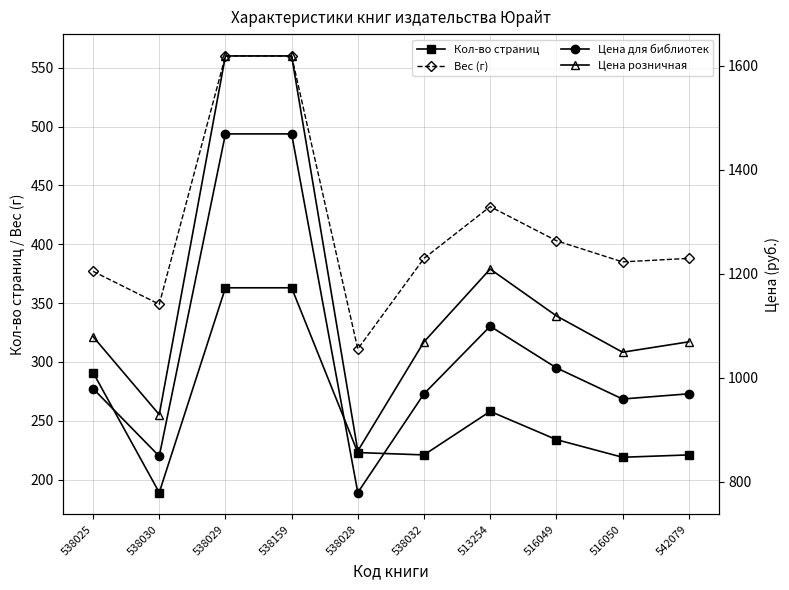

What is the spread (max minus min) of values at 538032?

848